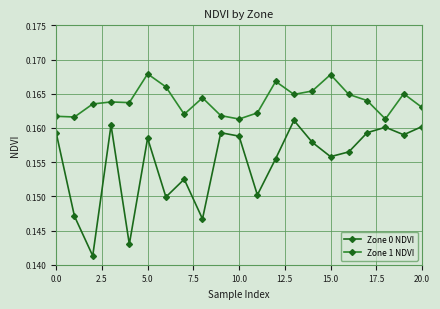

List the series in order of their peak value, highest first.

Zone 1 NDVI, Zone 0 NDVI